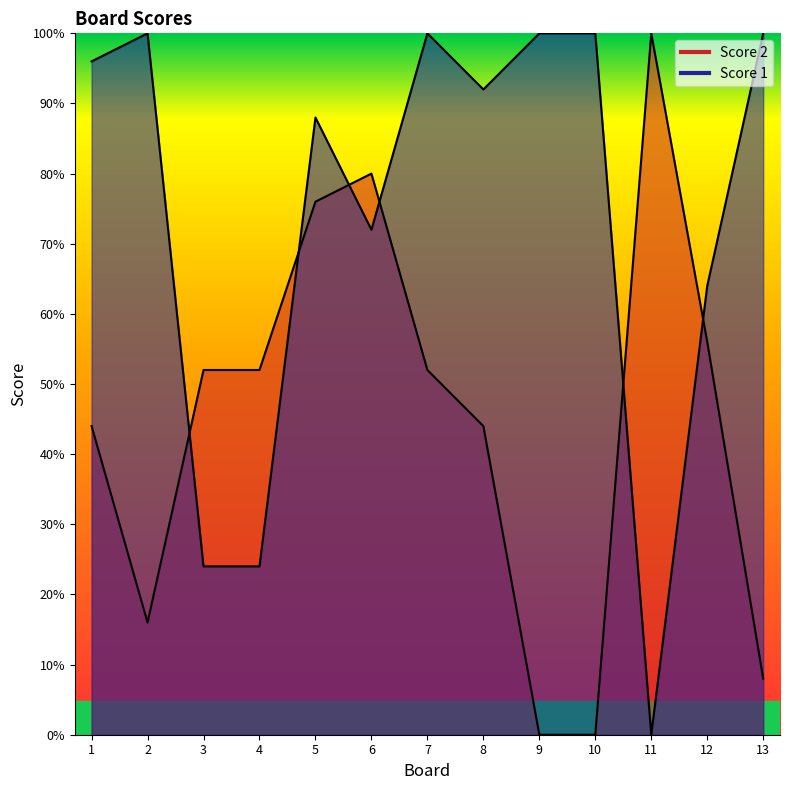

At which label does Score 2 reach its minimum?

9